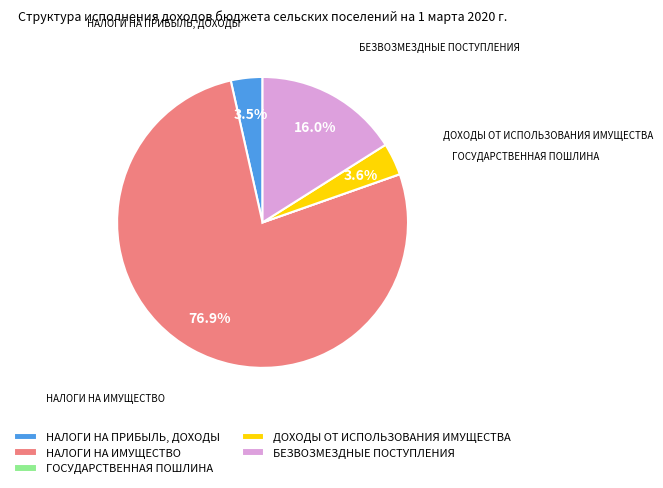

Which has a higher value, БЕЗВОЗМЕЗДНЫЕ ПОСТУПЛЕНИЯ or ДОХОДЫ ОТ ИСПОЛЬЗОВАНИЯ ИМУЩЕСТВА?

БЕЗВОЗМЕЗДНЫЕ ПОСТУПЛЕНИЯ